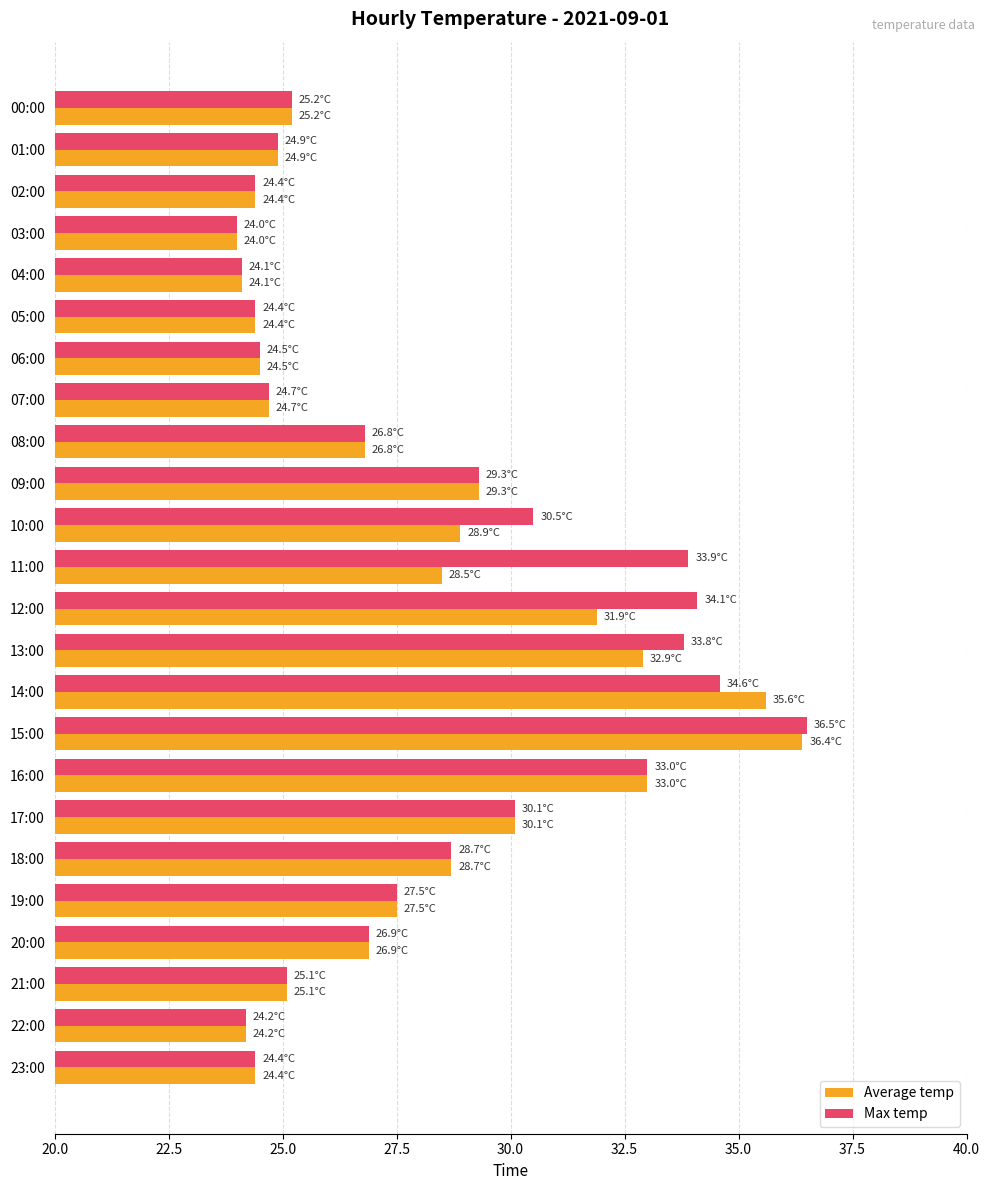

What is the maximum value for Average temp?

36.4